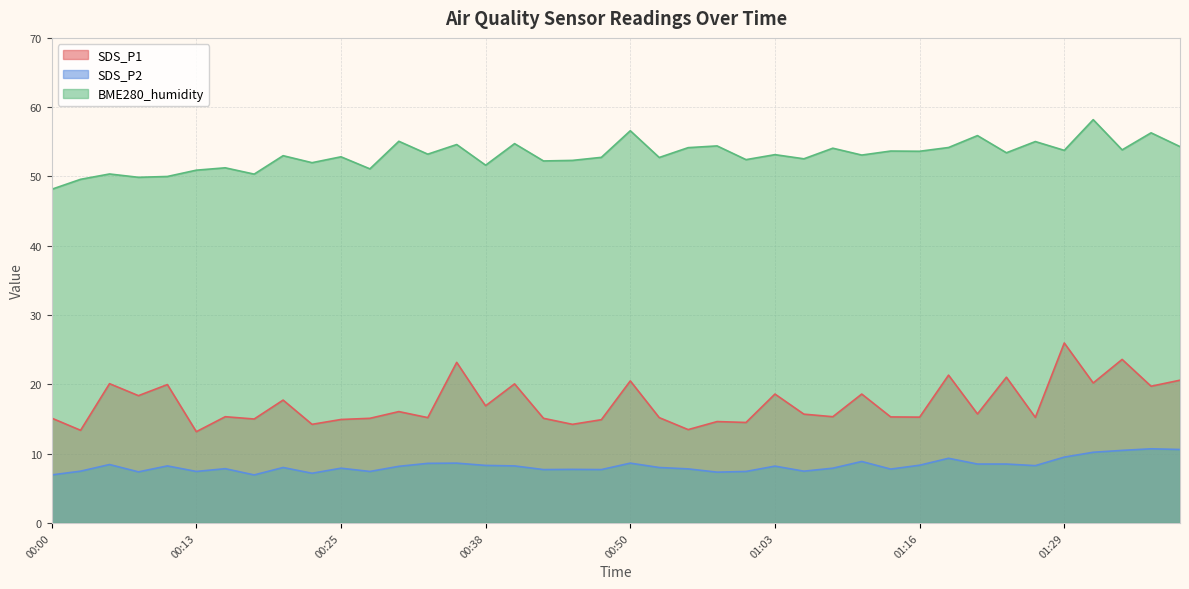

What is the maximum value for BME280_humidity?

58.2